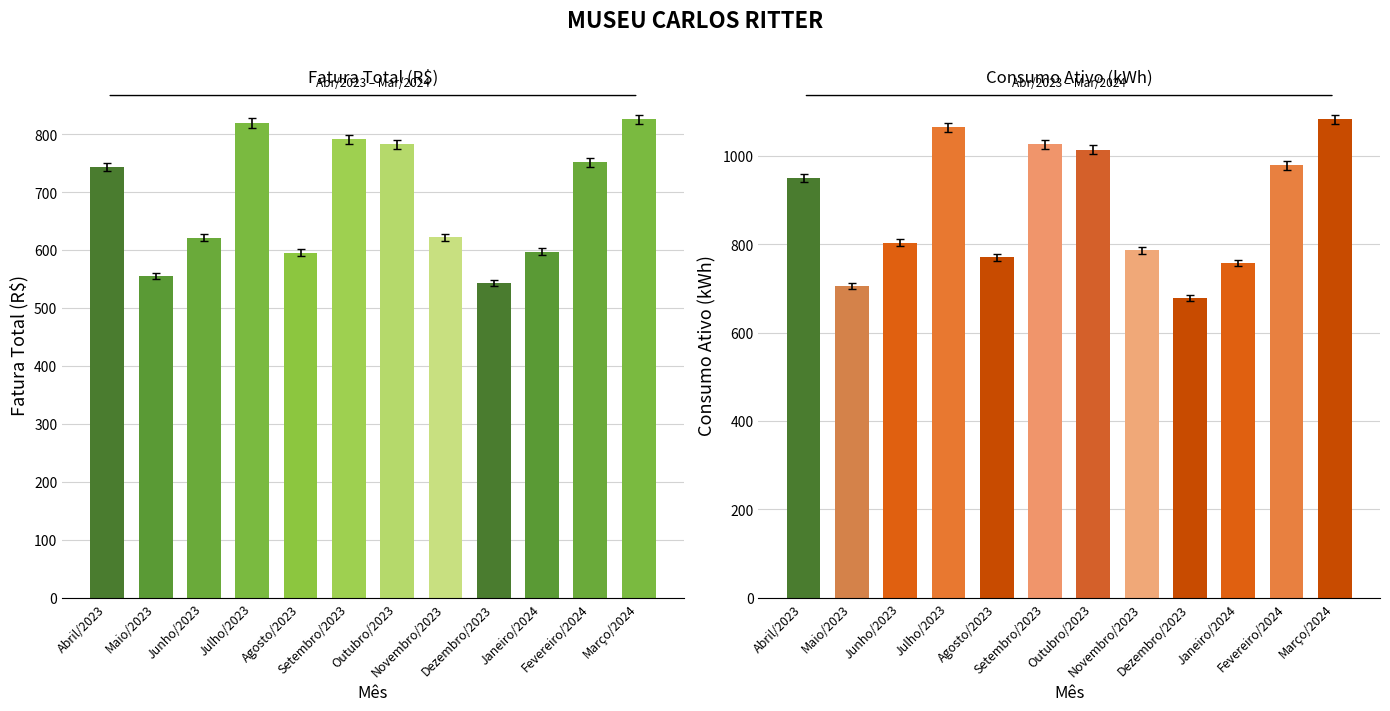

What position from the left is Dezembro/2023?

9